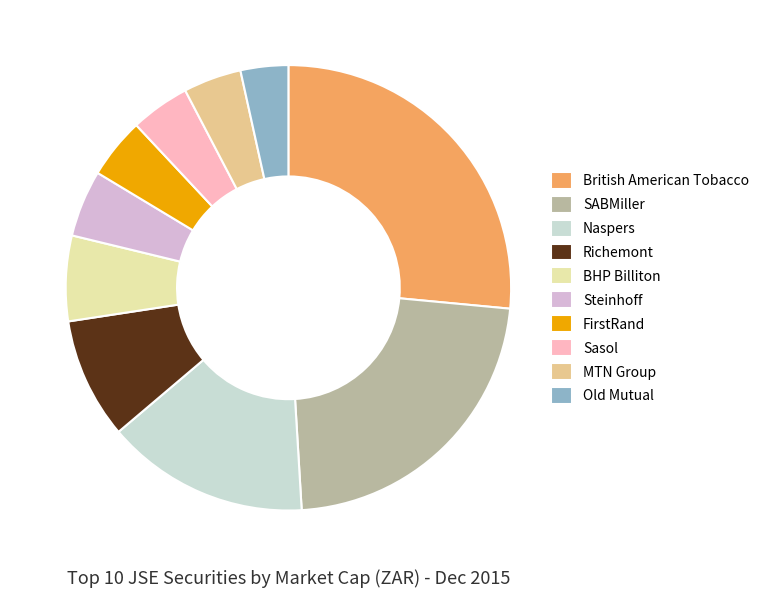

Is the sum of SABMiller and BHP Billiton greater than half?

No